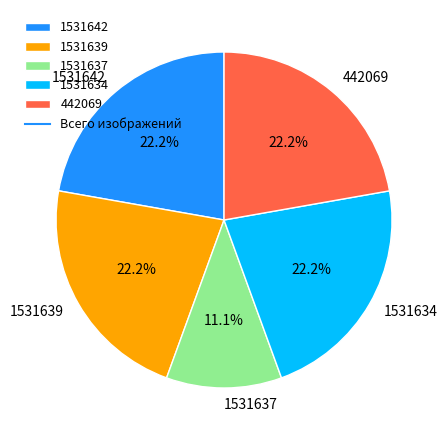

Which category has the smallest portion of the pie?

1531637